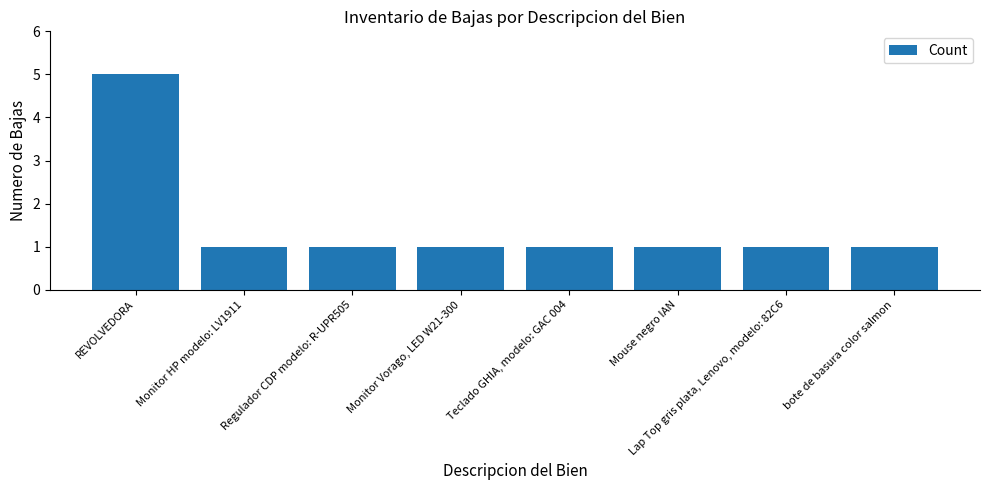

Reading left to right, what are all the values shown in this chart?

5	1	1	1	1	1	1	1